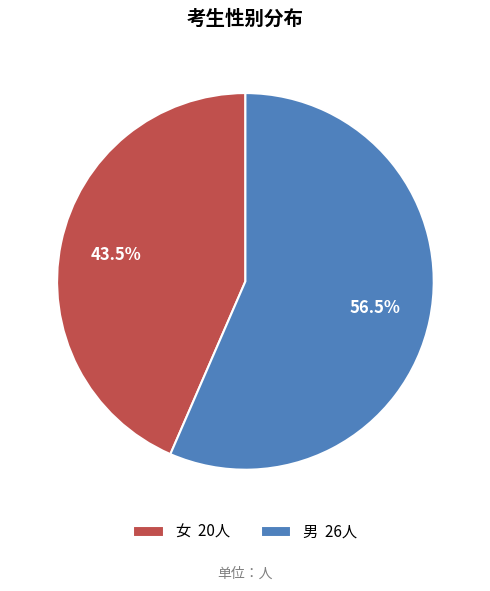

Combined, do 女 and 男 account for over 50%?

Yes